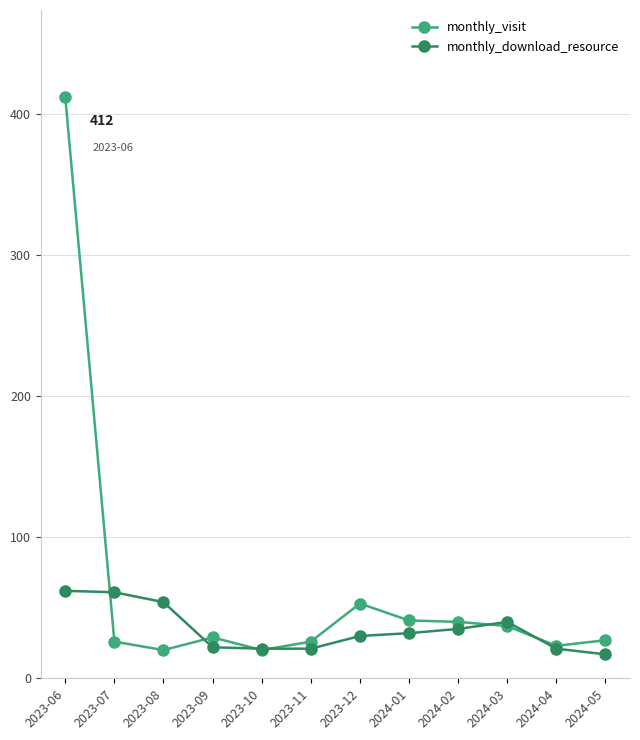

Rank the series by their average value, from lowest to highest.

monthly_download_resource, monthly_visit